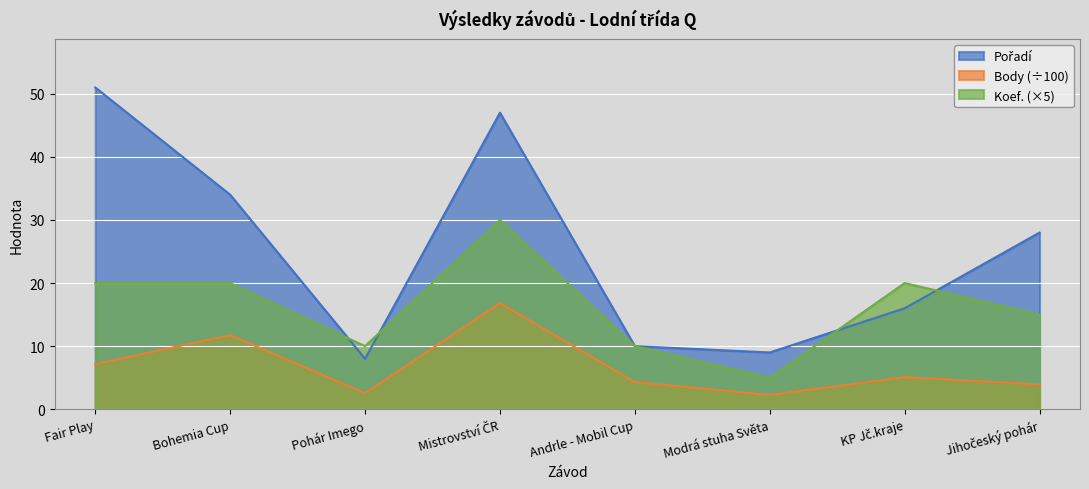

What is the difference between the highest and lowest values at Fair Play?

43.9